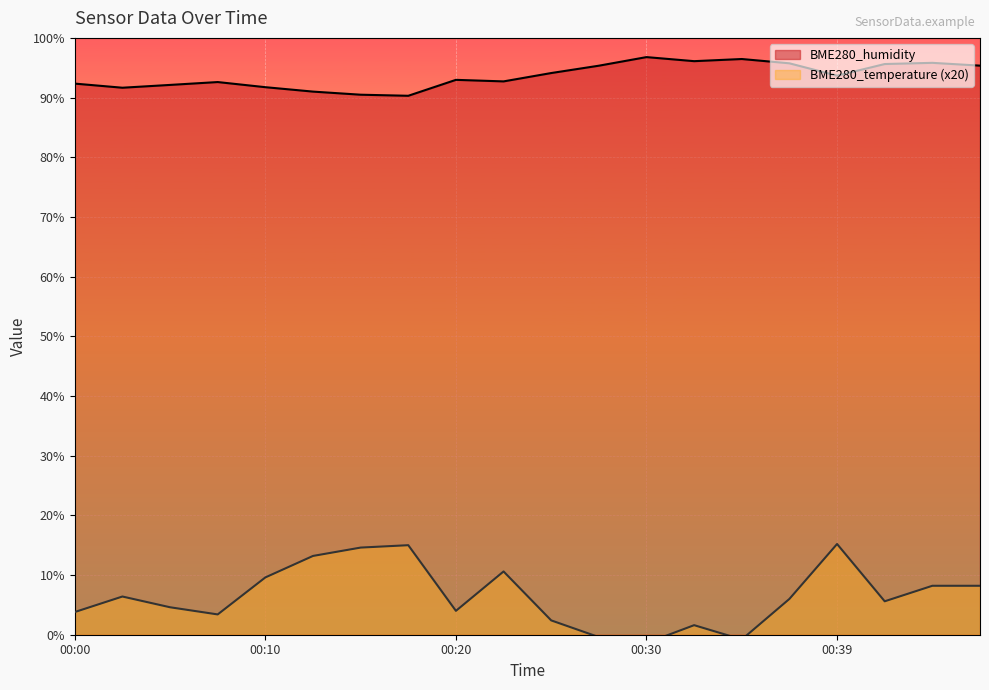

What is the approximate value of BME280_temperature at 00:15?

14.6